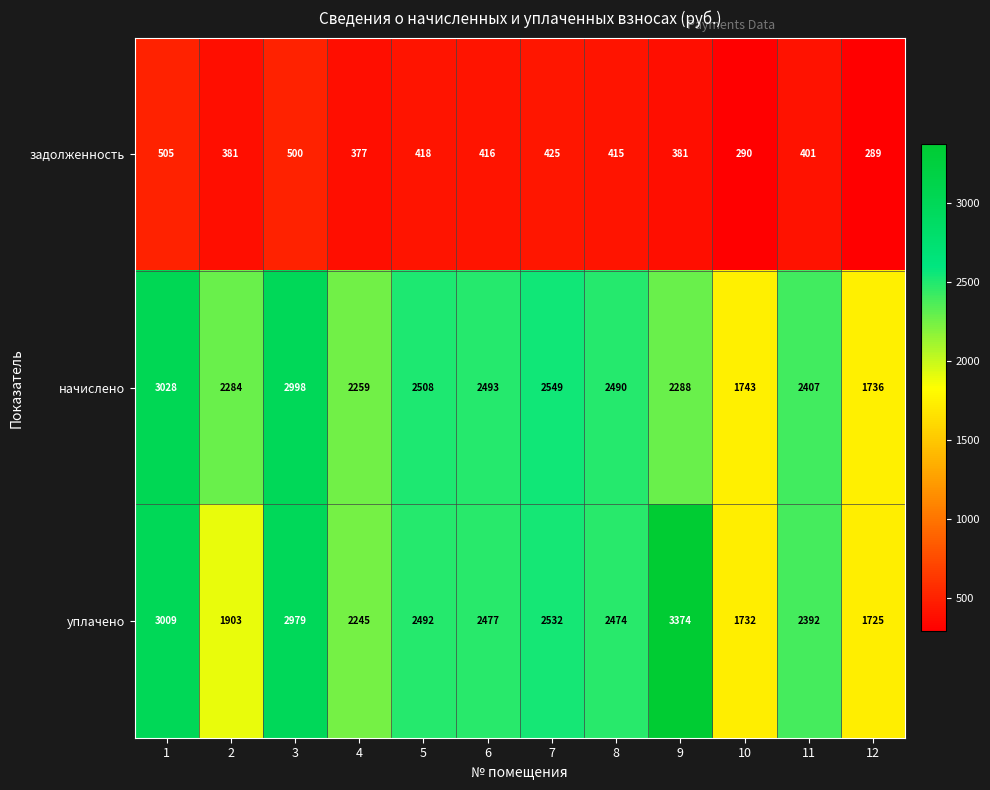

The задолженность series shows 381 at 9. True or false?

True